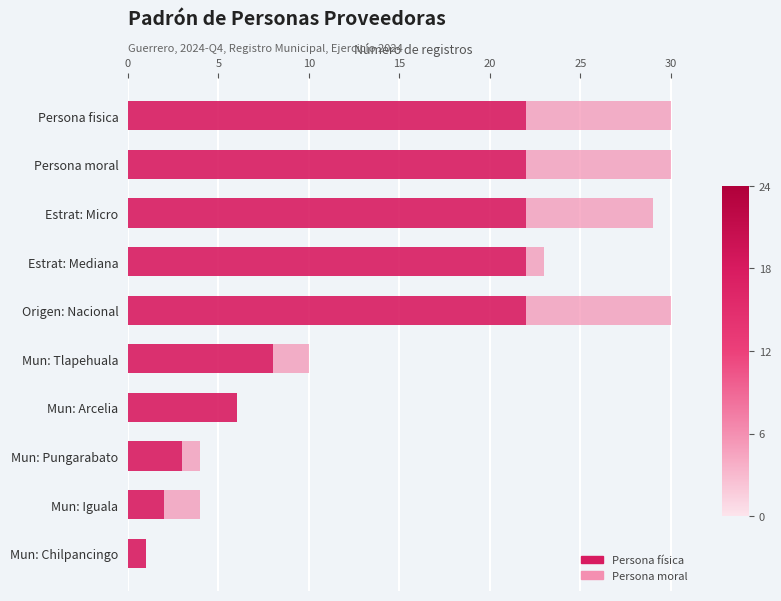

What is the total value across all series at Estrat: Micro?

29